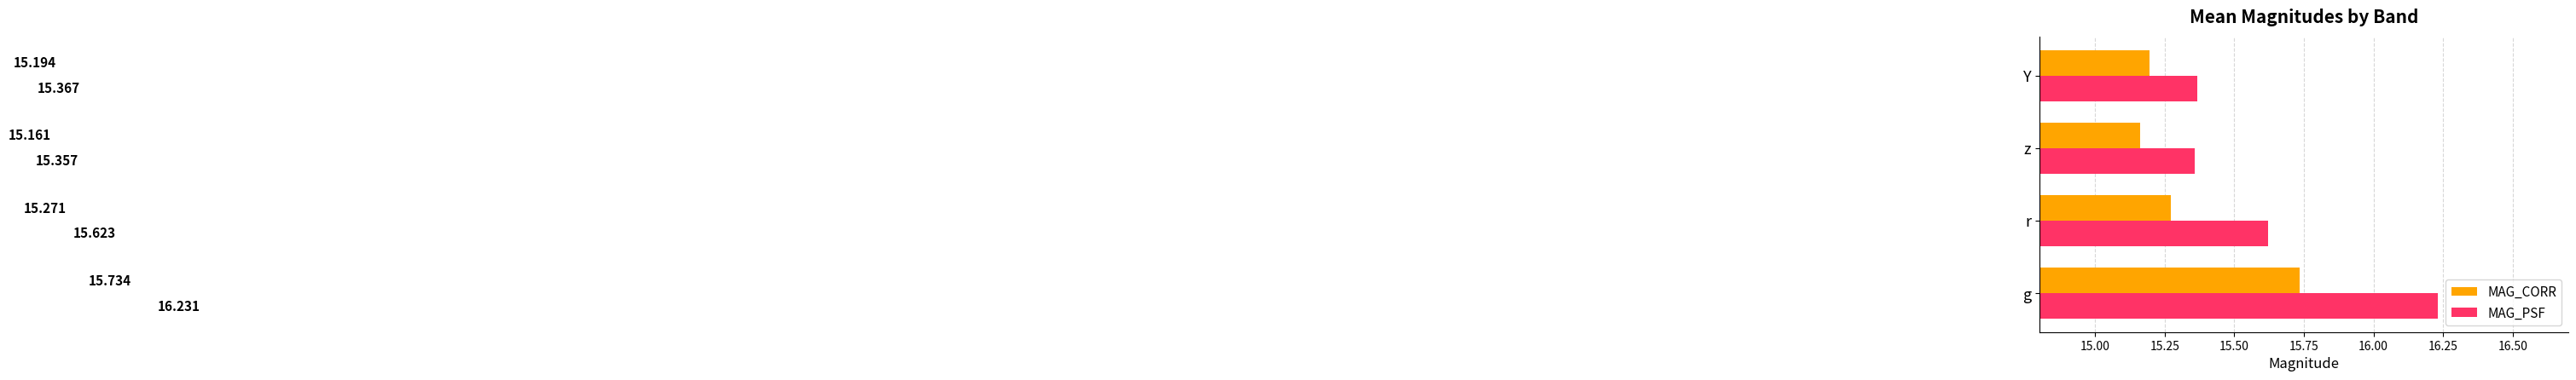

At which category is the sum across all series the highest?

g